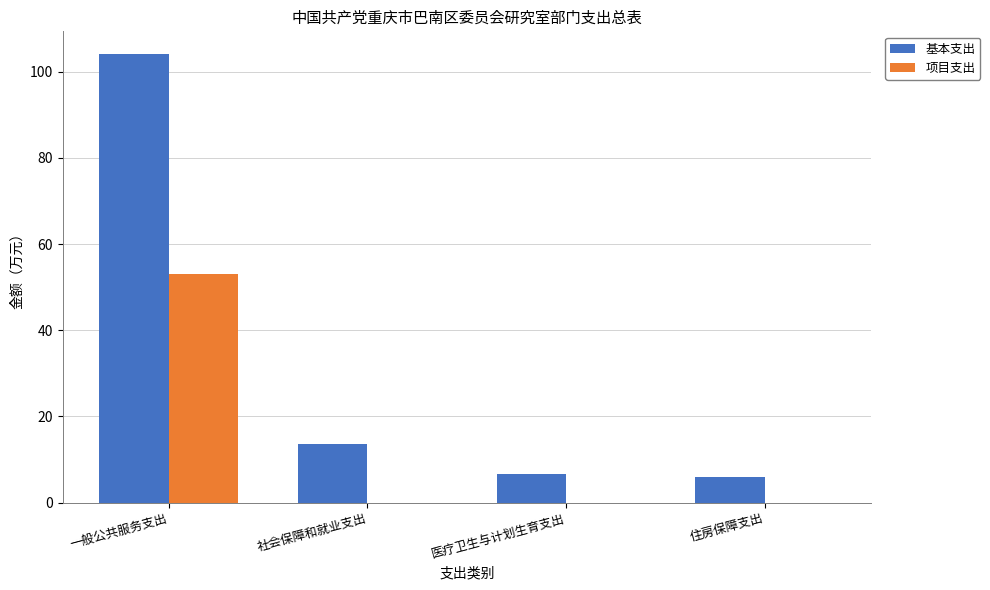

What is the sum of all 项目支出 values?

53.0